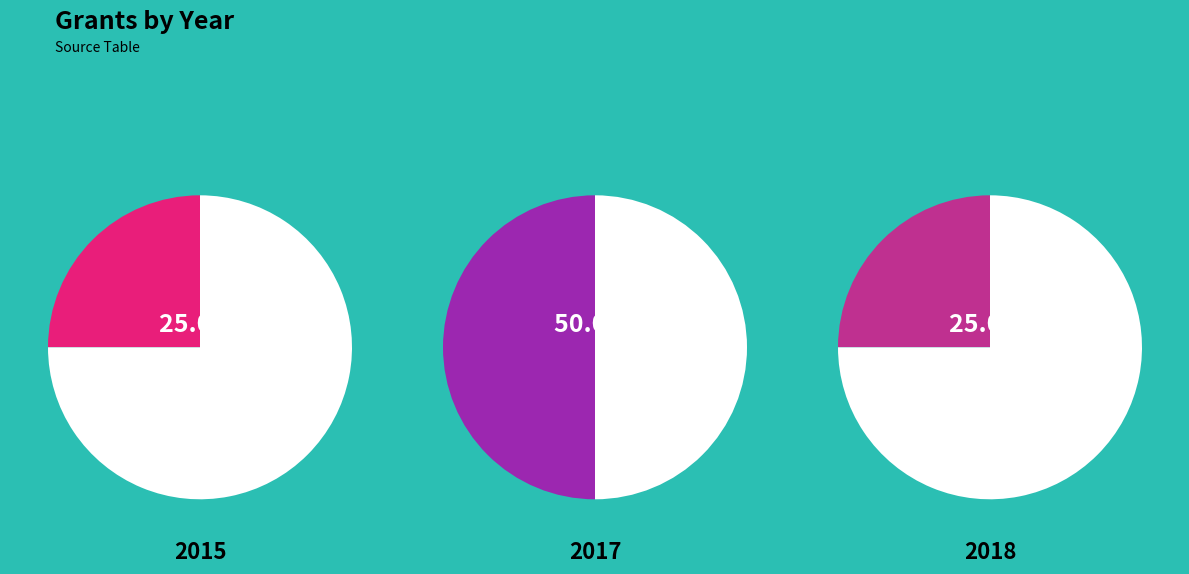

Rank the categories by value from lowest to highest.

2015, 2018, 2017